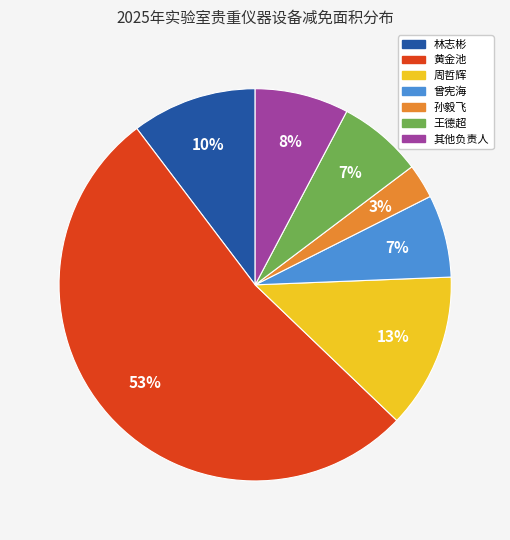

To the nearest percent, what is the average slice percentage?

14%